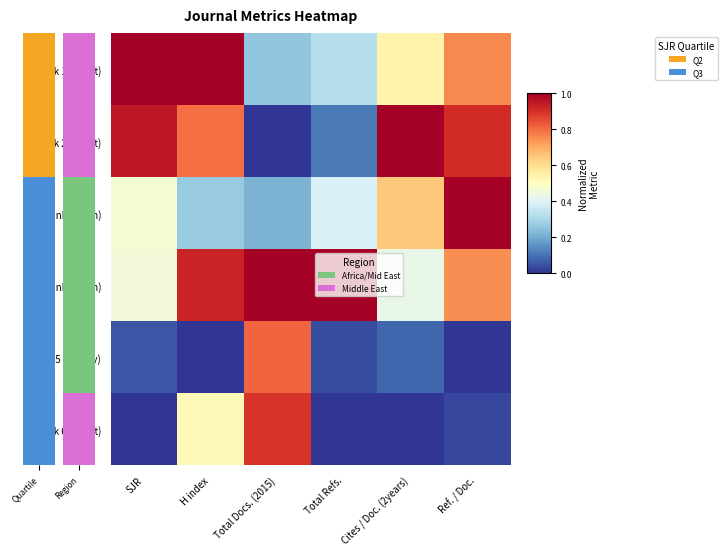

What is the difference between the highest and lowest values at SJR?

1.0